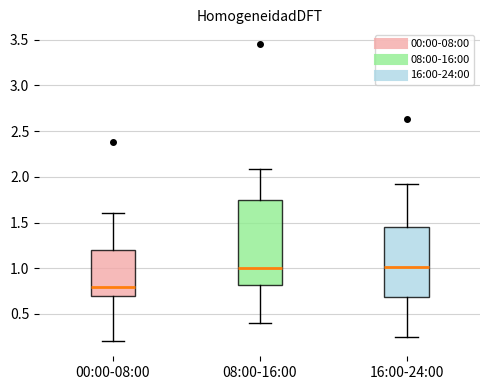

Reading left to right, read every box against the y-axis: the position of its median line, the range the box covers, and the ends of its whiskers. The values are not printed on the chart, so give them approximately, as read against the axis.

00:00-08:00: median 0.80, box 0.70 to 1.20, whiskers 0.20 to 1.60
08:00-16:00: median 1.00, box 0.80 to 1.75, whiskers 0.40 to 2.10
16:00-24:00: median 1.00, box 0.70 to 1.45, whiskers 0.25 to 1.90